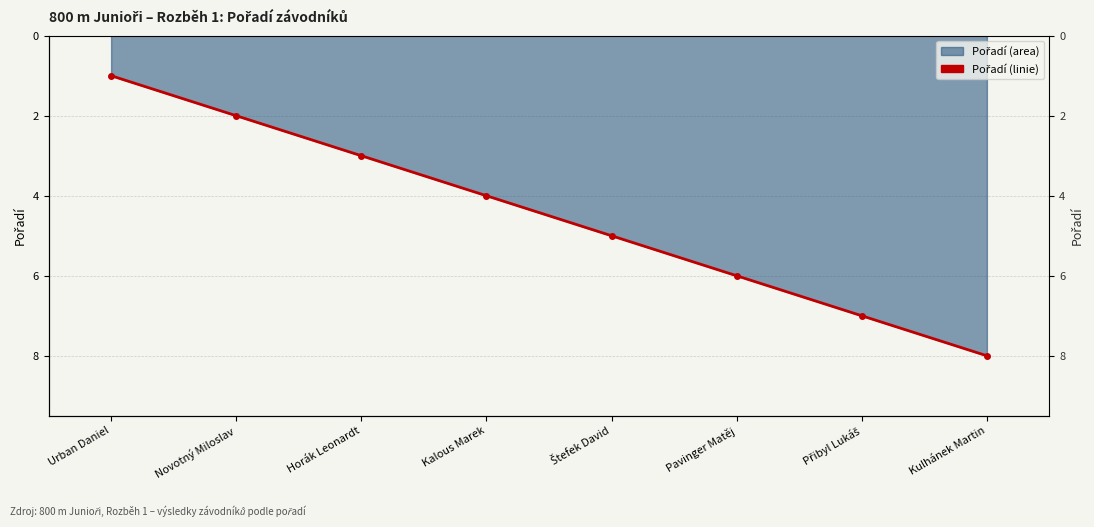

Reading left to right, what are all the values shown in this chart?

1	2	3	4	5	6	7	8